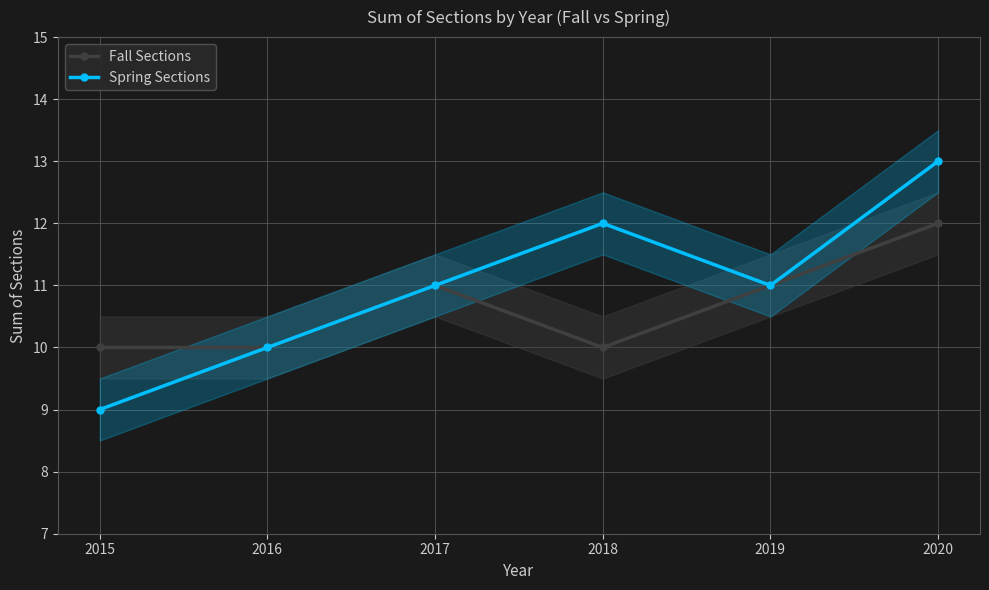

Rank the series by their maximum value, from lowest to highest.

Fall Sections, Spring Sections